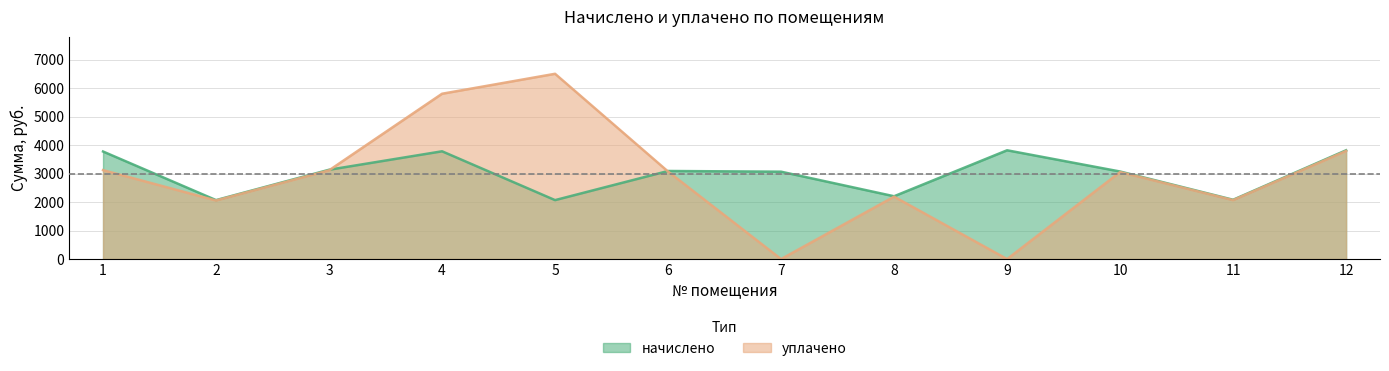

The уплачено series shows 1430.9 at 5. True or false?

False